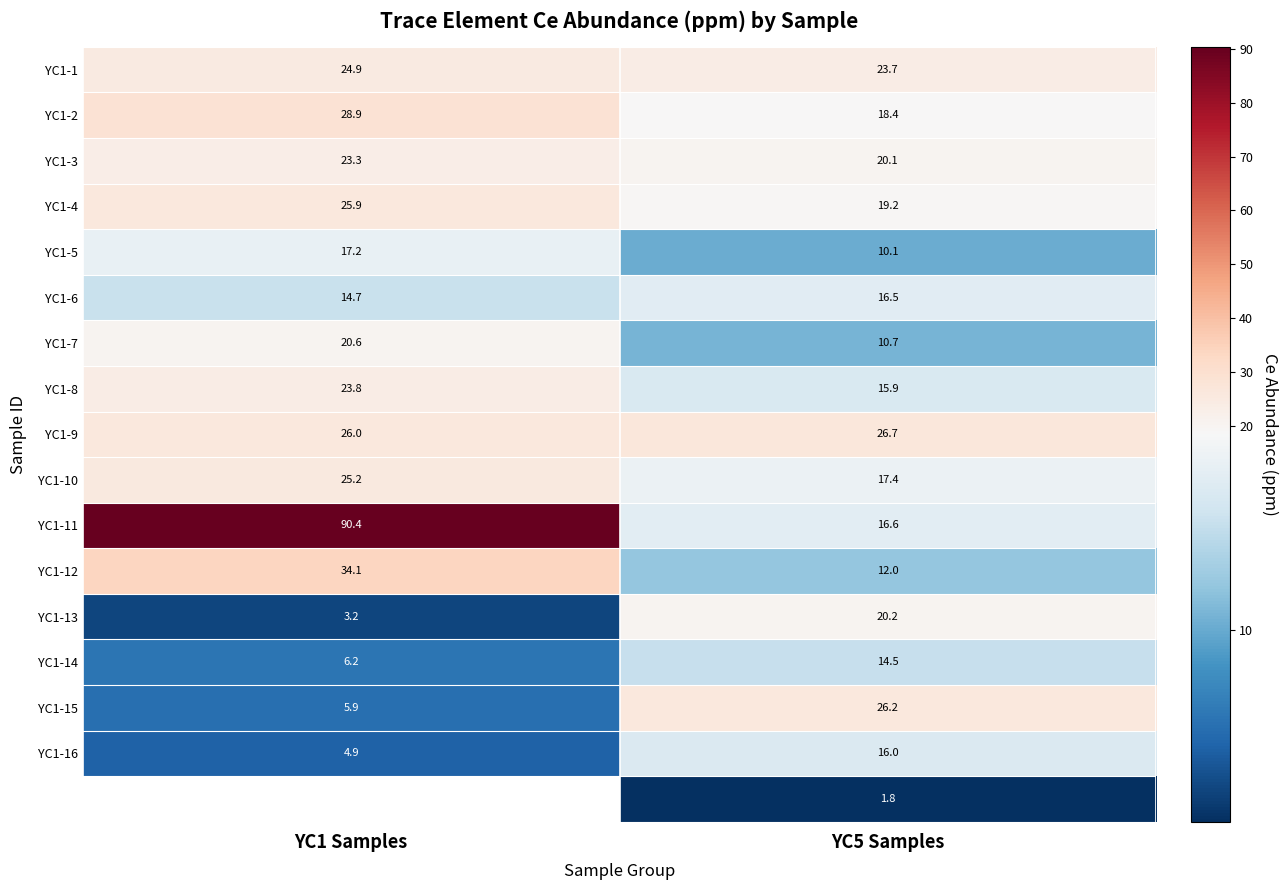

True or false: YC1-15 has a value of 8.2 at YC1 Samples.

False